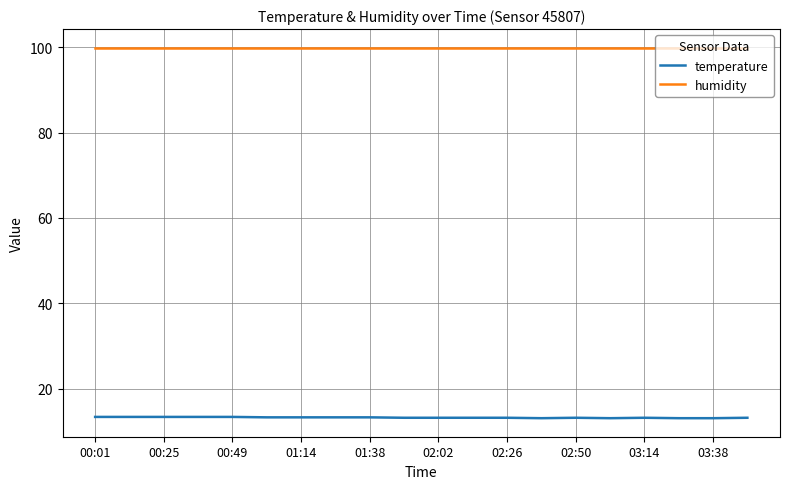

Which series has the largest range (max minus min)?

temperature